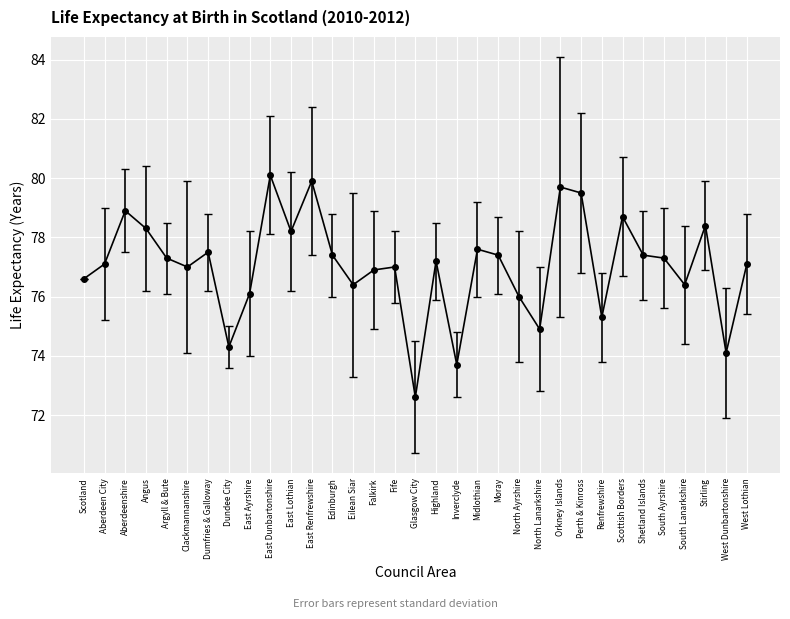

At which category does the data reach its first local peak?

Aberdeenshire